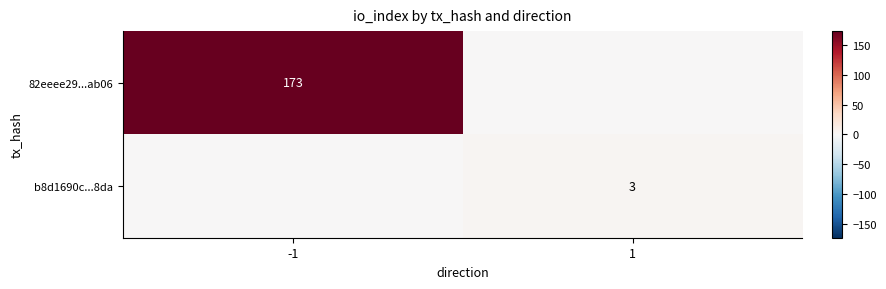

Is the value of b8d1690c...8da at 1 greater than the value of 82eeee29...ab06 at -1?

No